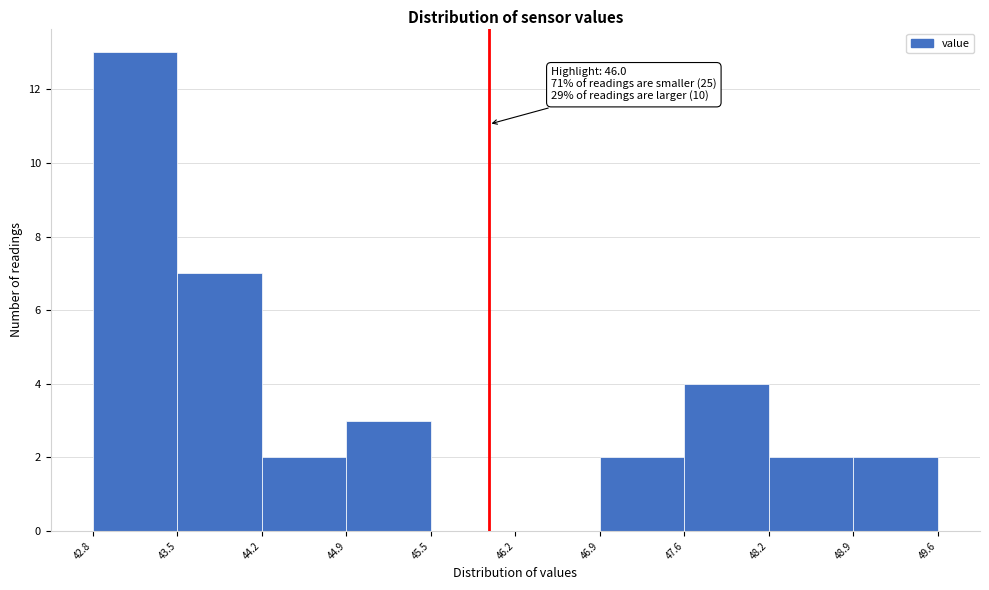

Over which range of the x-axis is the bar tallest?

42.8 to 43.5